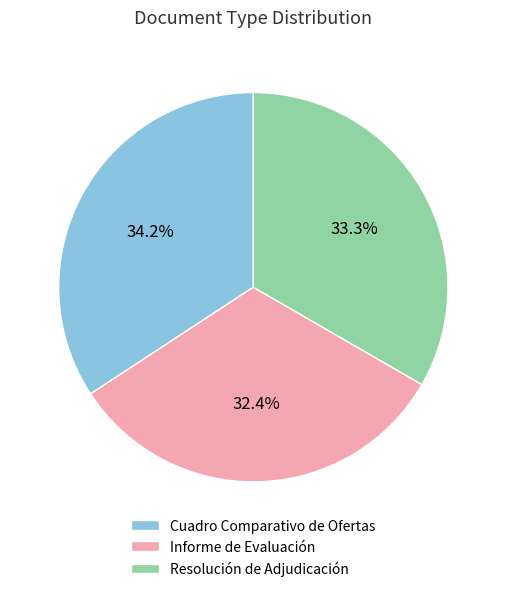

To the nearest percent, what is the combined percentage of Informe de Evaluación and Resolución de Adjudicación?

66%